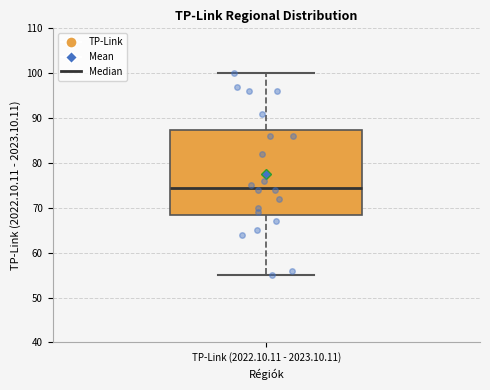

Transcribe this box plot: give where the median line is, the range the box spans, and where the two whiskers end, as read against the y-axis. The values are not printed on the chart, so give them approximately, as read against the axis.

median 75, box 69 to 87, whiskers 55 to 100